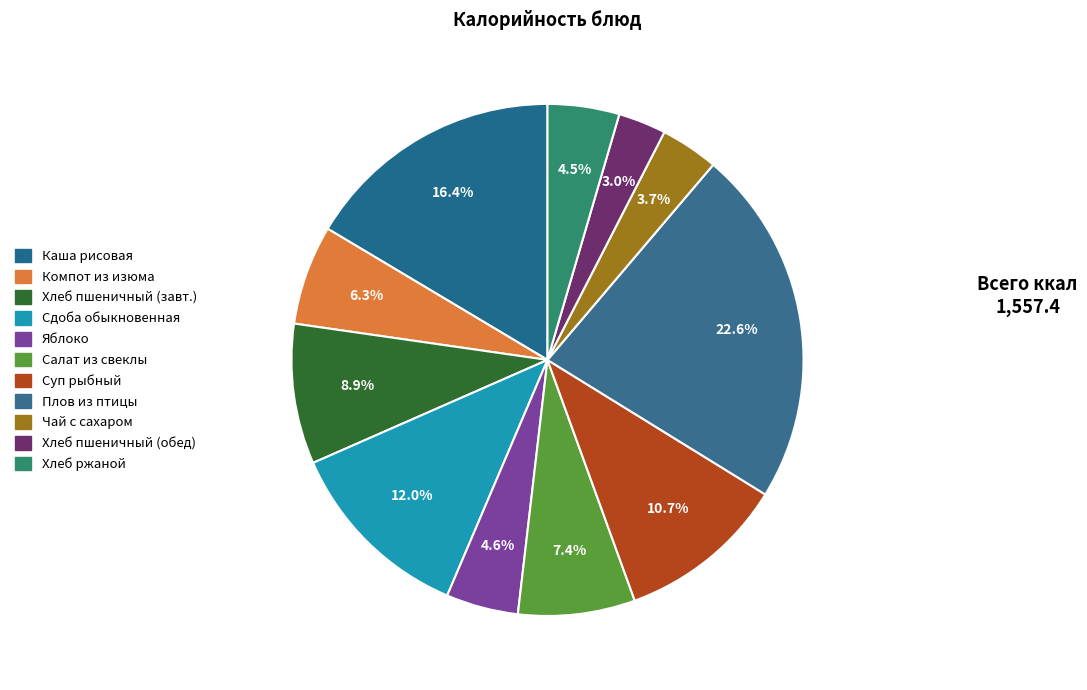

How many slices are in this pie chart?

11